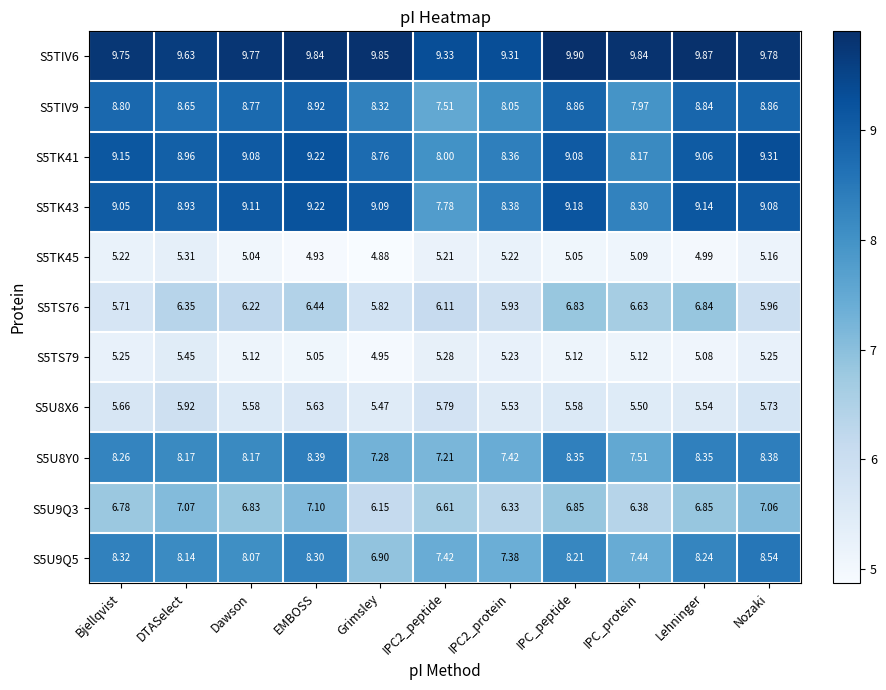

Where does the S5TK45 series first go above 5?

Bjellqvist